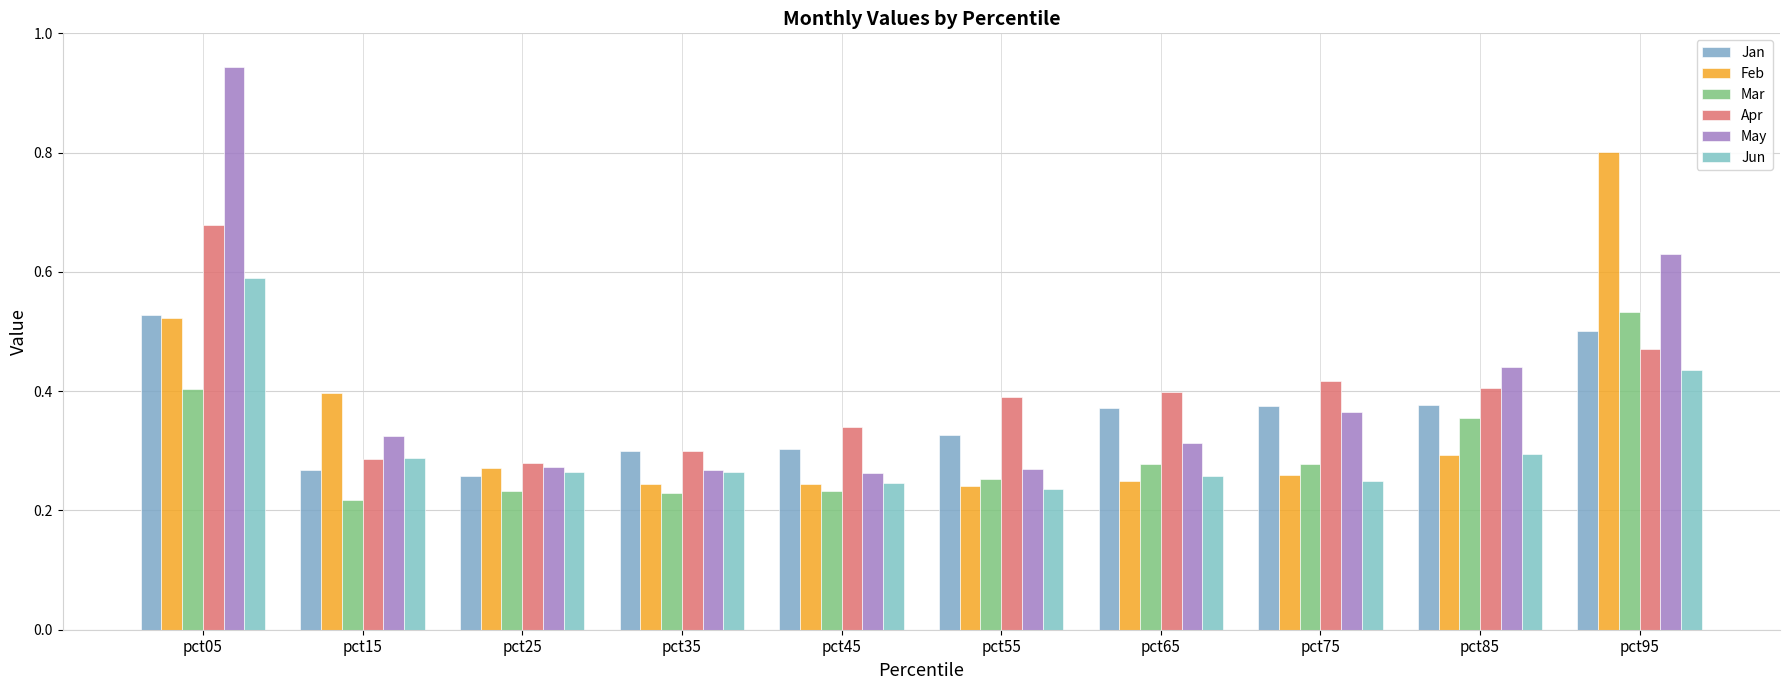

How many series are shown in this chart?

6